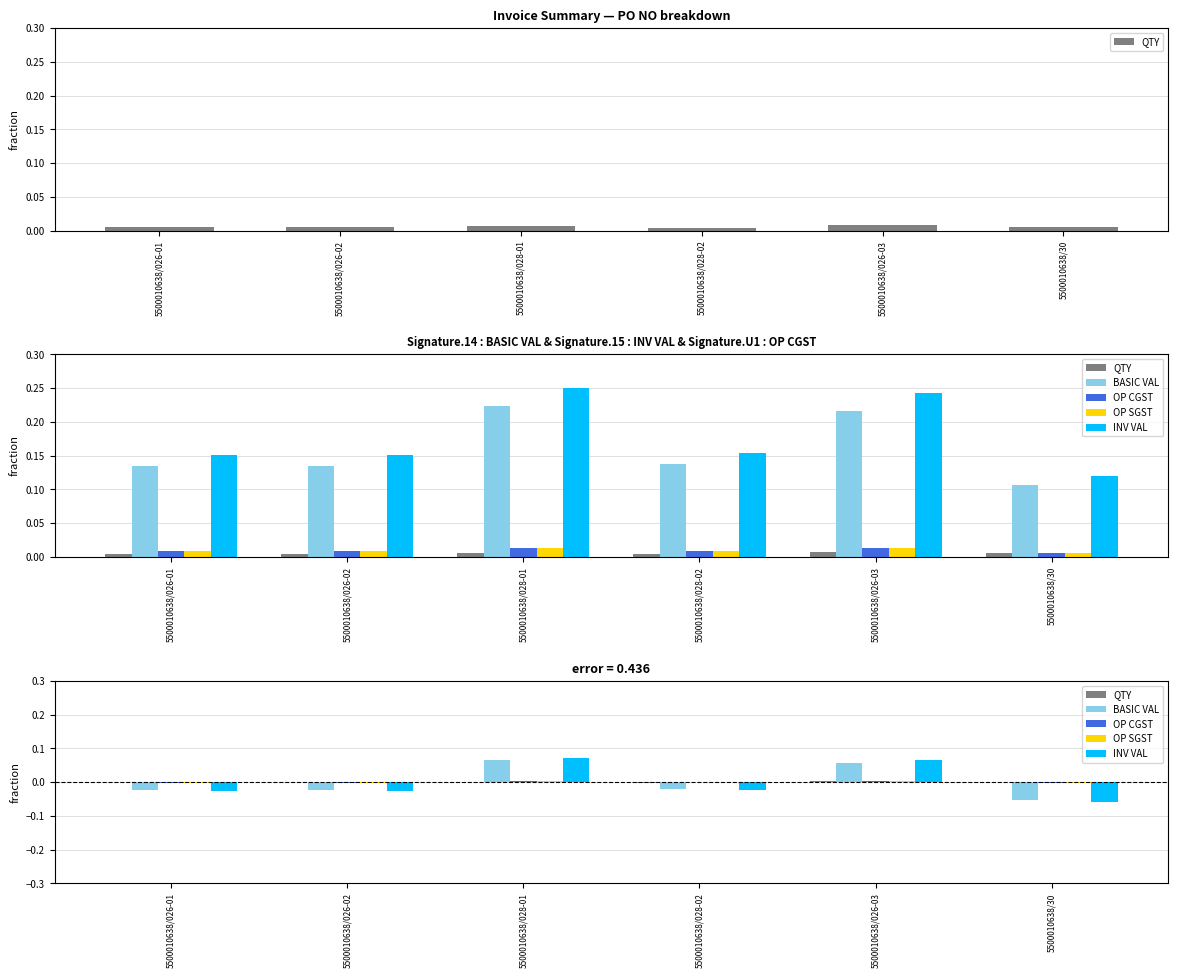

Rank the categories by INV VAL value from lowest to highest.

5500010638/30, 5500010638/026-01, 5500010638/026-02, 5500010638/028-02, 5500010638/026-03, 5500010638/028-01